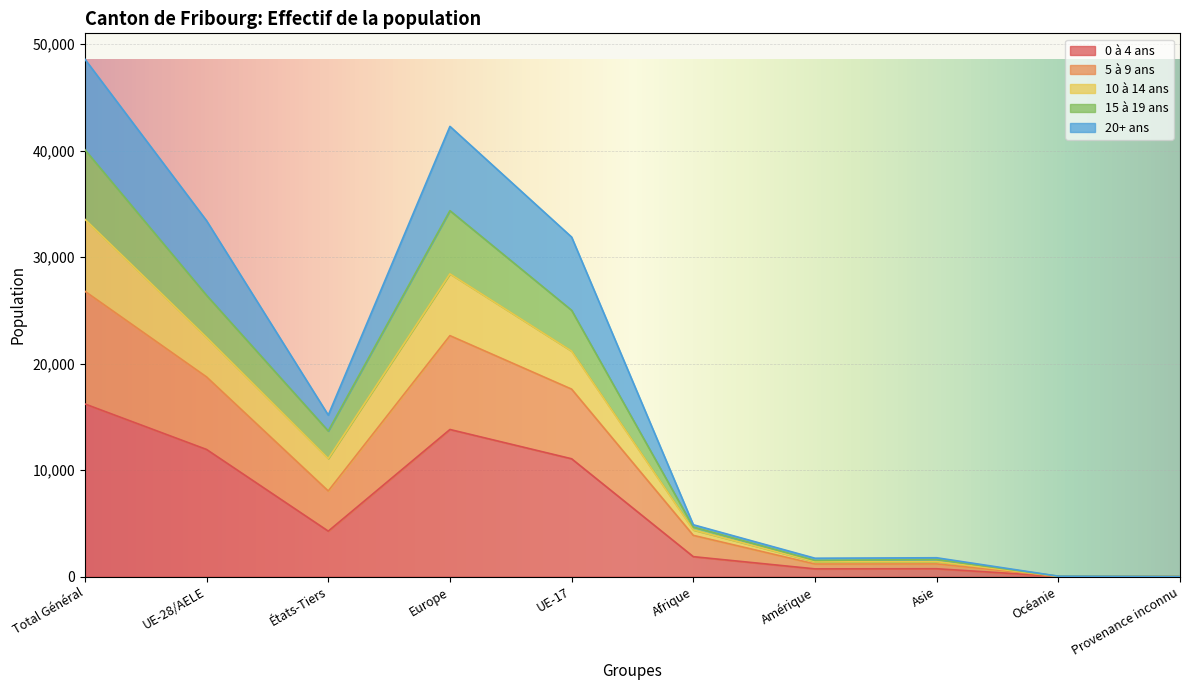

What are all the series names shown in the legend?

0 à 4 ans, 5 à 9 ans, 10 à 14 ans, 15 à 19 ans, 20+ ans